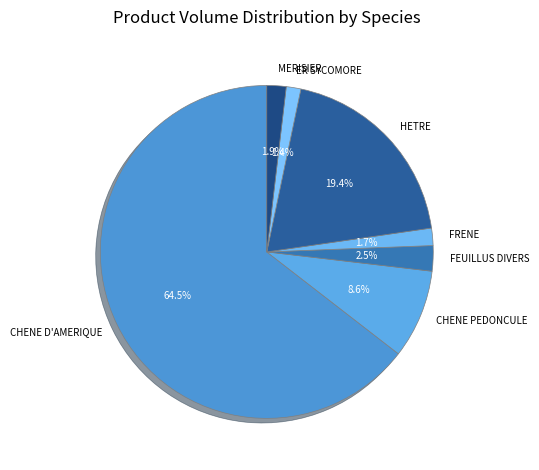

To the nearest percent, what percentage of the pie is FRENE?

2%